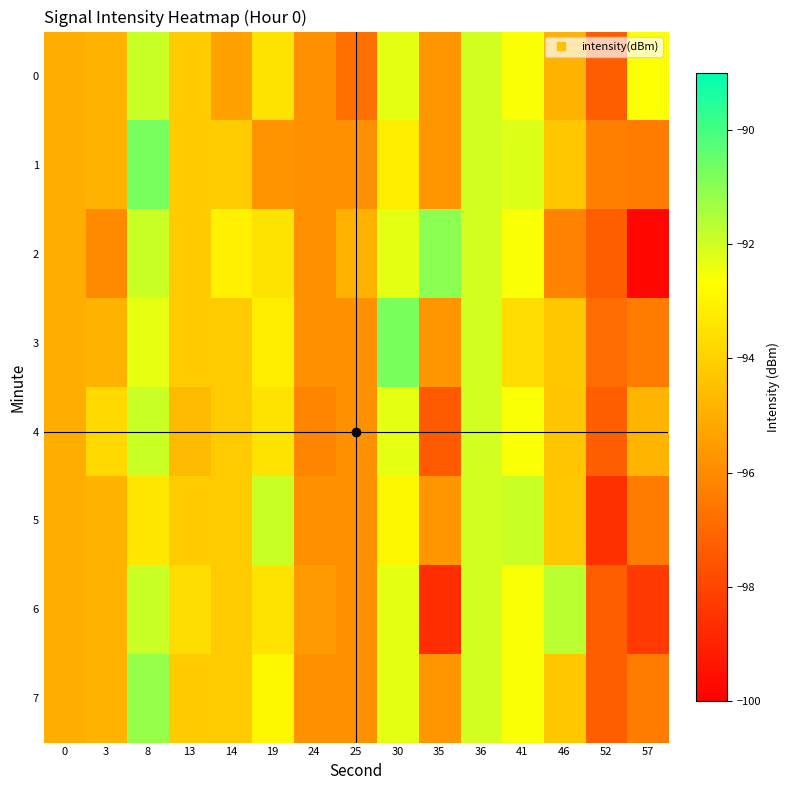

Which category has the lowest value across all series?

57